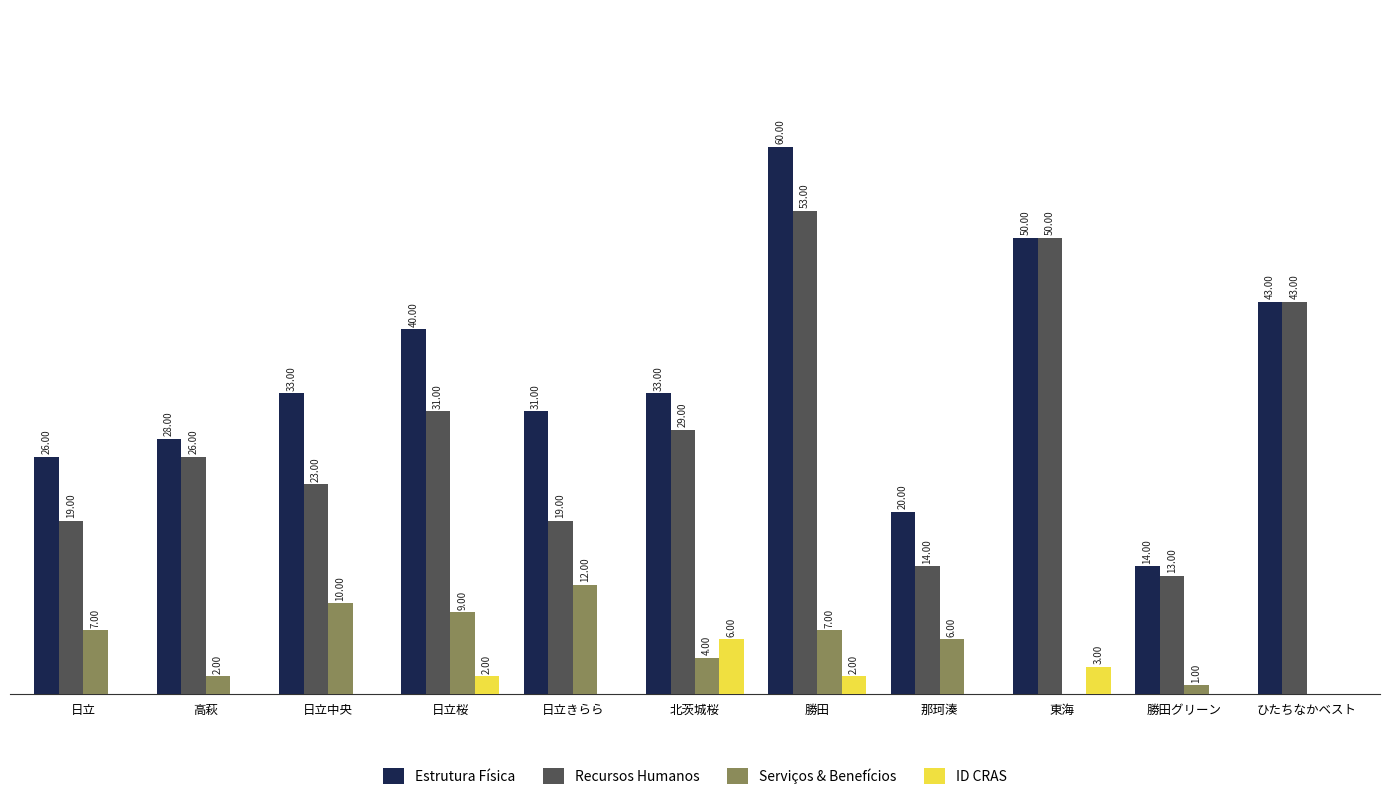

What is the value of the Estrutura Física bar at the 2nd from the left?

28